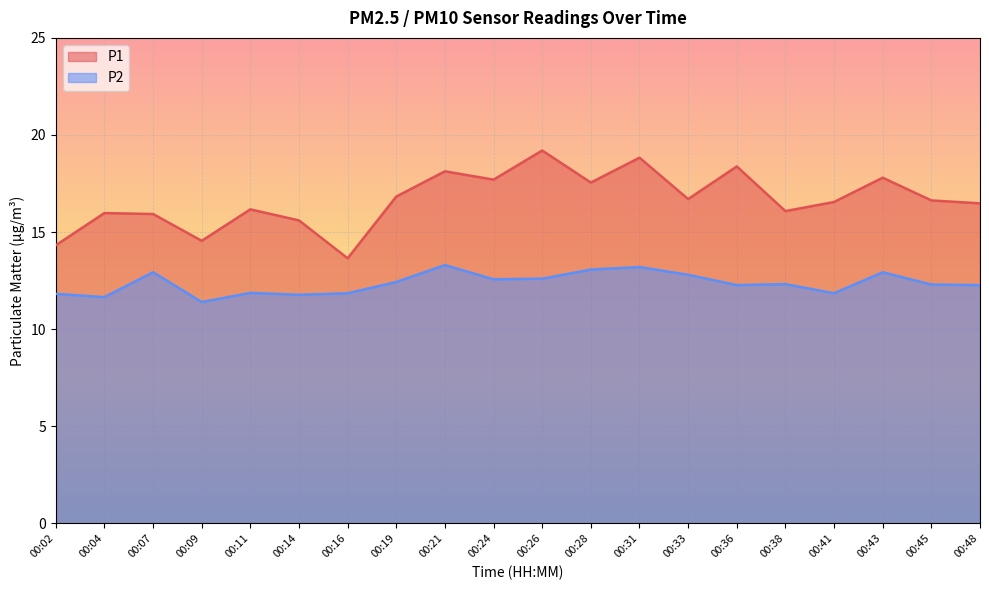

At which label does P2 reach its peak?

00:21